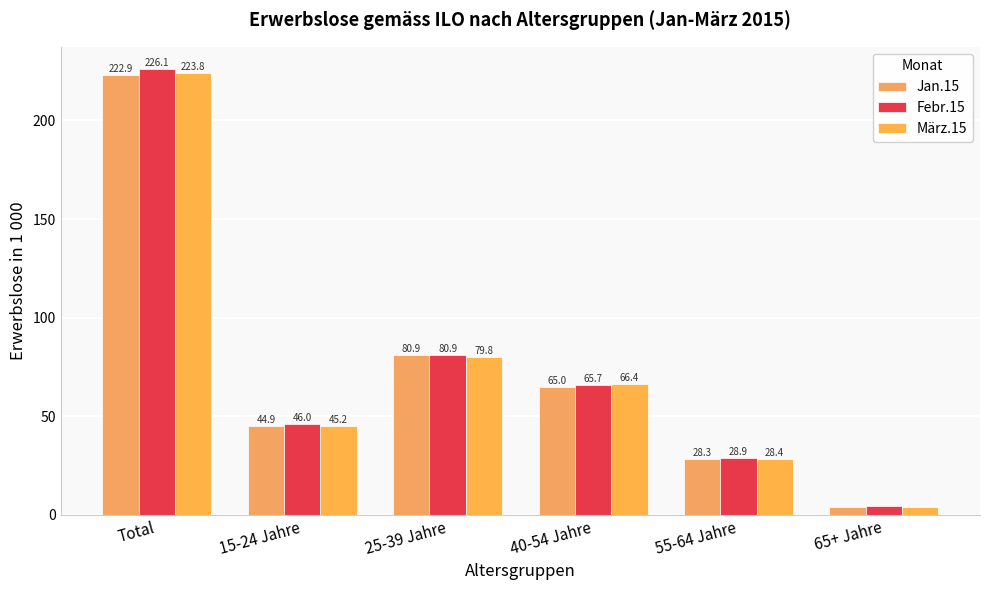

Where is März.15 nearest to the value 113?

25-39 Jahre